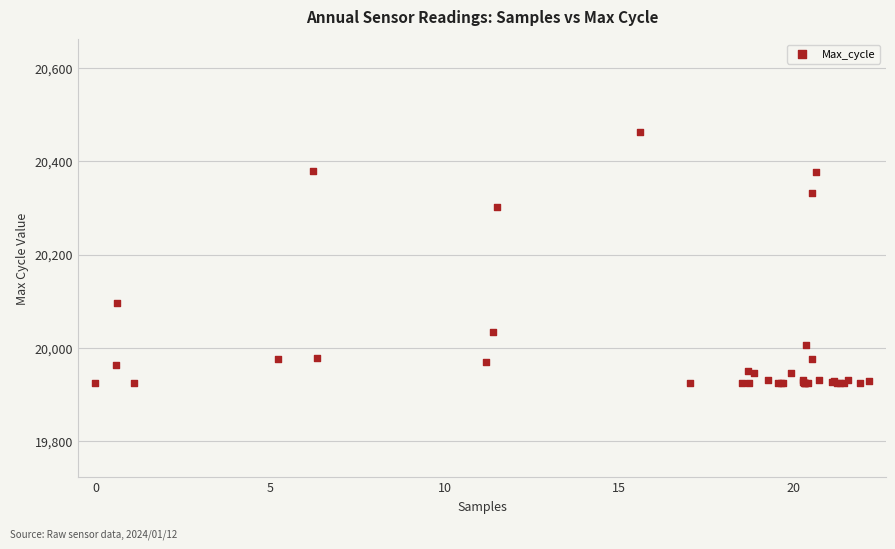

What Y value in the scatter plot is closest to 20193?

20096